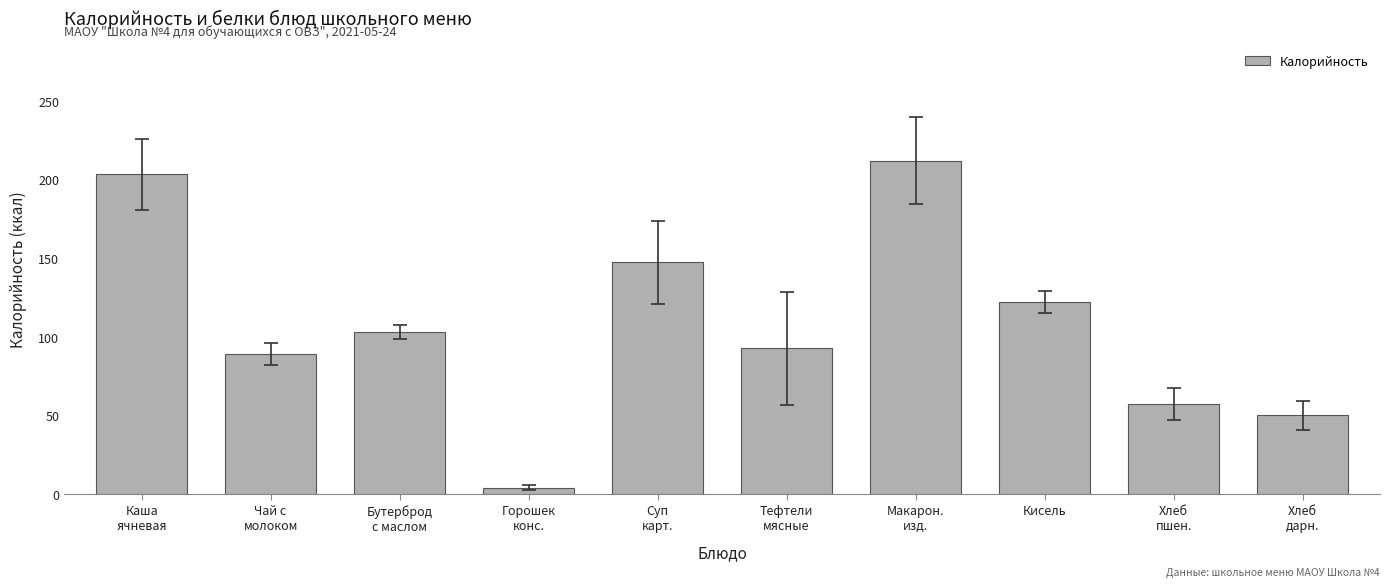

What is the difference between the maximum and second lowest values?

162.0